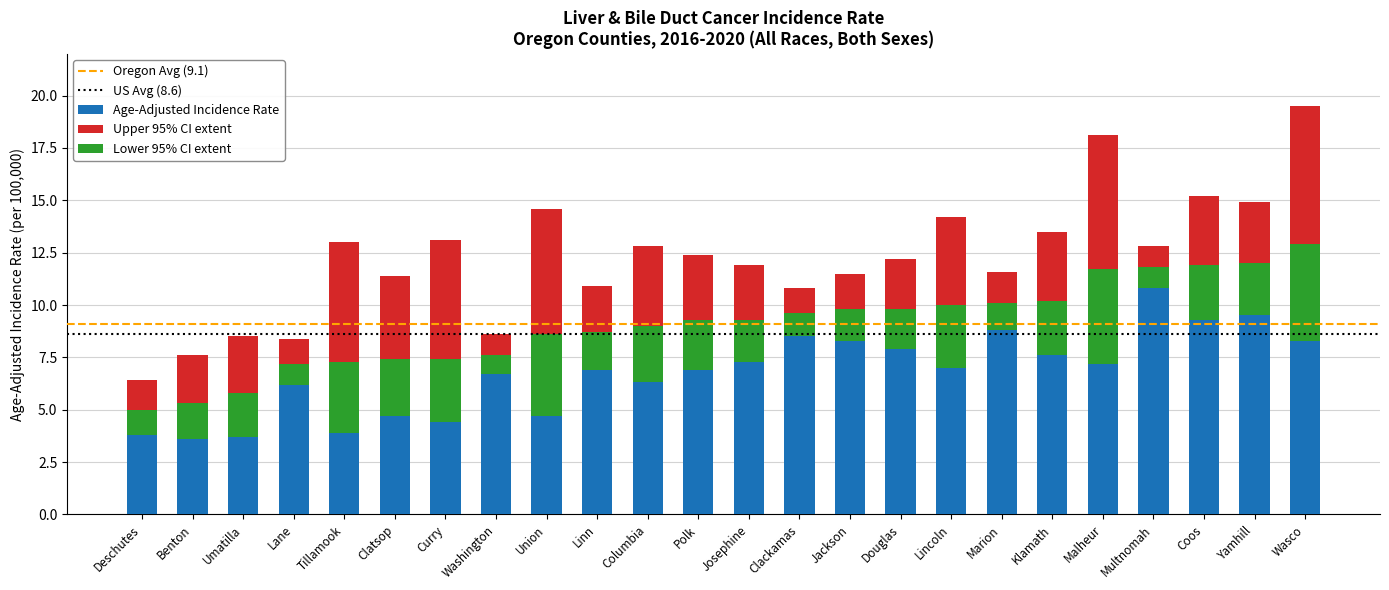

Rank the series by their maximum value, from lowest to highest.

Lower 95% CI, Age-Adjusted Incidence Rate, Upper 95% CI